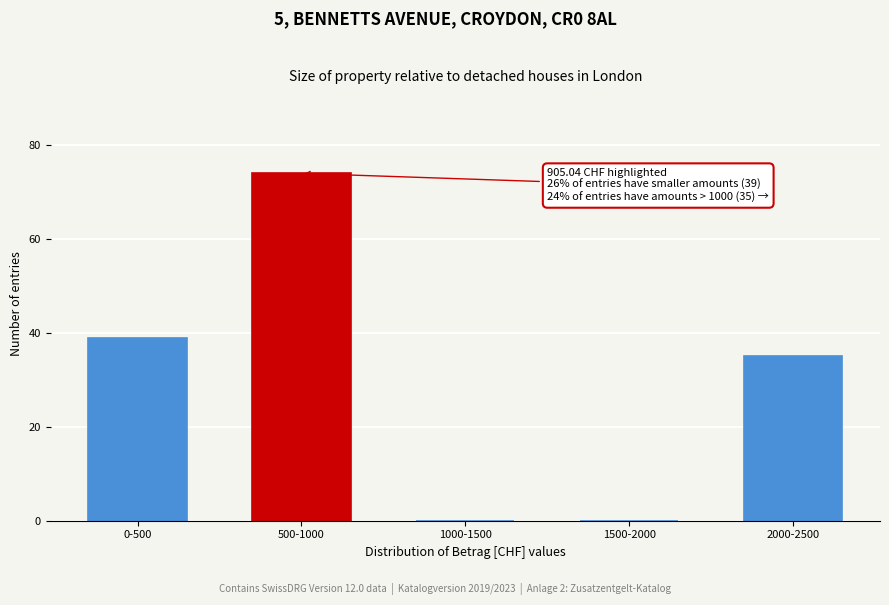

Reading left to right, transcribe all the data shown in this chart.

0-500=39	500-1000=74	1000-1500=0	1500-2000=0	2000-2500=35